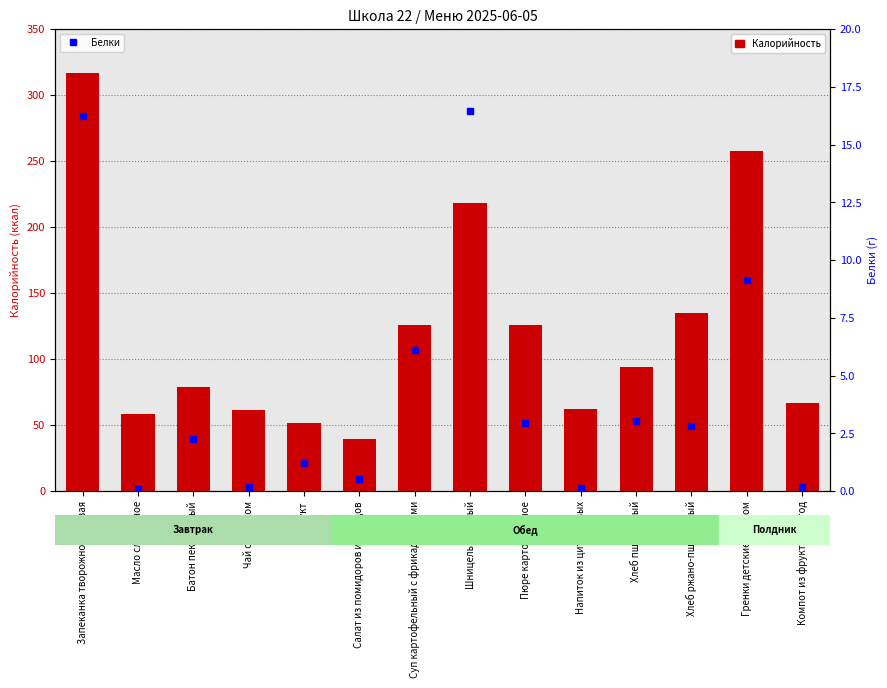

Which category has the highest value in the Калорийность series?

Запеканка творожно-рисовая